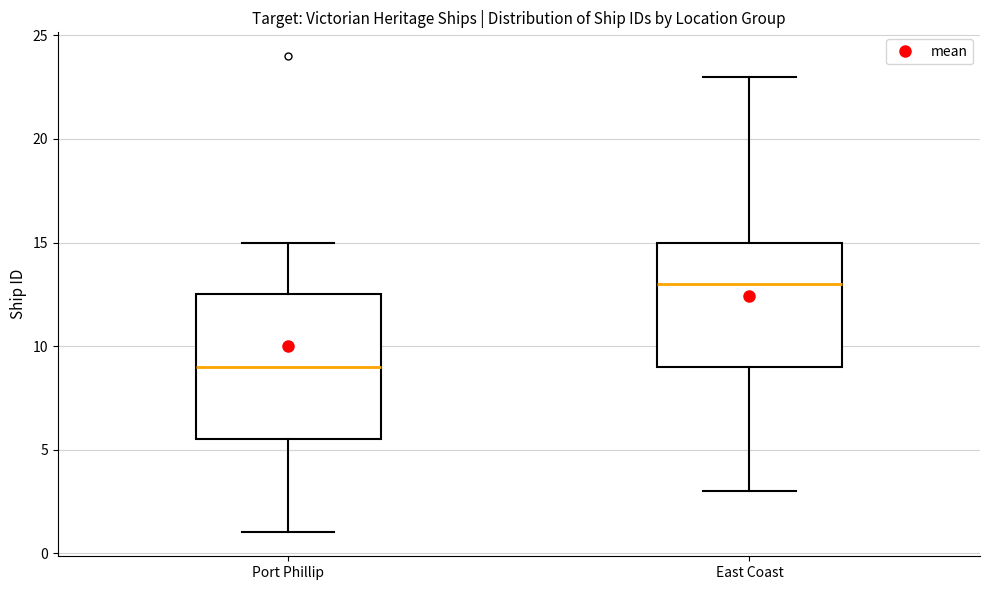

Which box is the tallest, from its lower edge to its upper edge?

Port Phillip